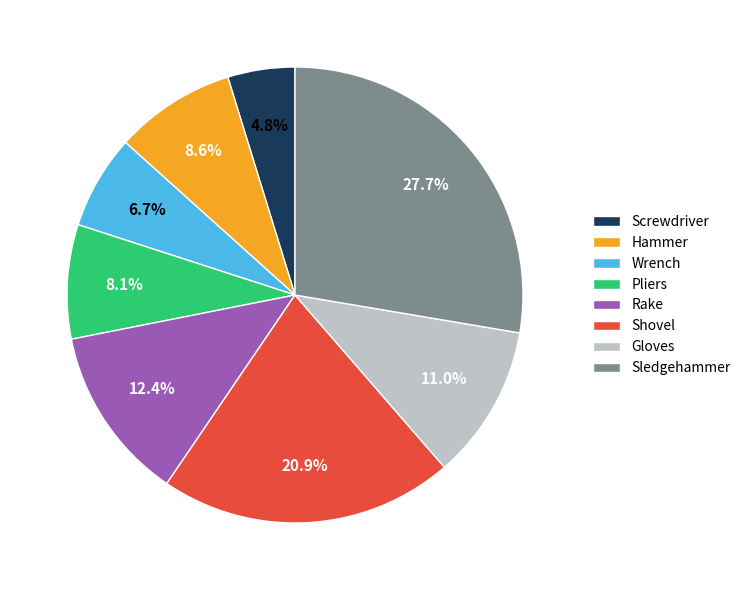

To the nearest percent, what portion does Wrench represent?

7%